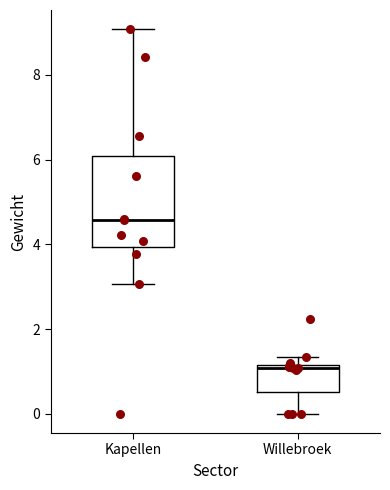

Comparing the boxes themselves (not the whiskers), which one is the tallest?

Kapellen